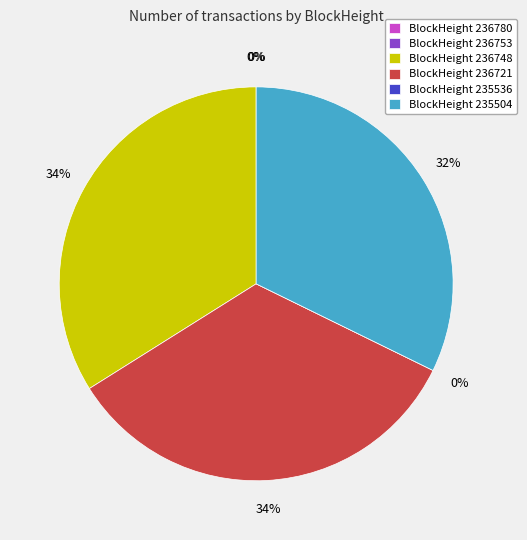

True or false: 235536 accounts for 0% of the total.

True